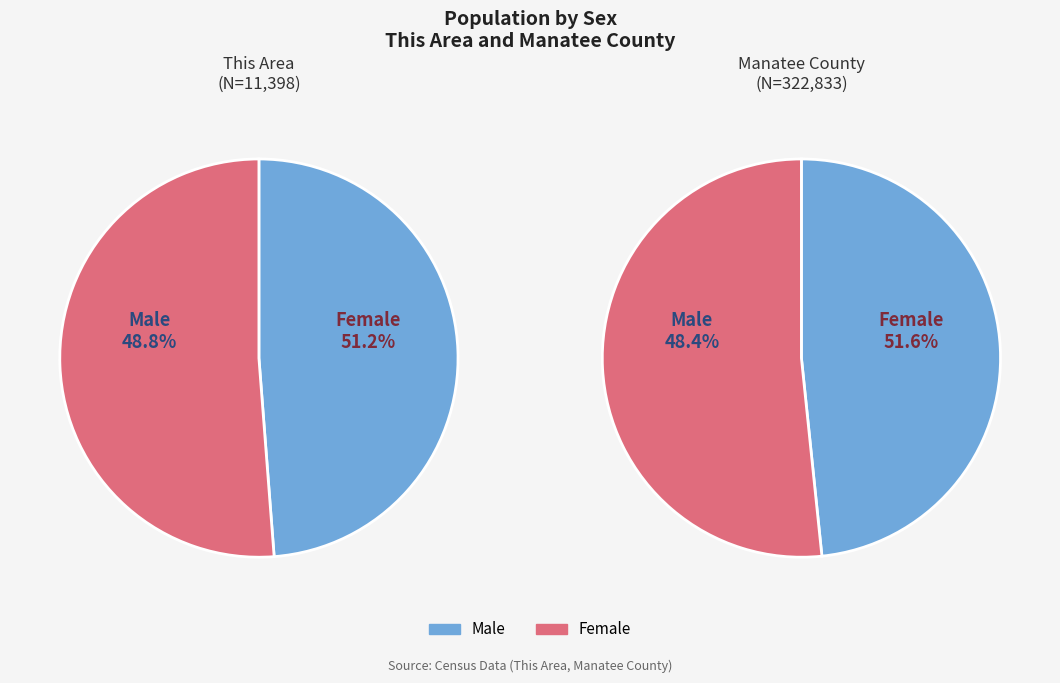

What percentage is the Male slice, to the nearest percent?

49%